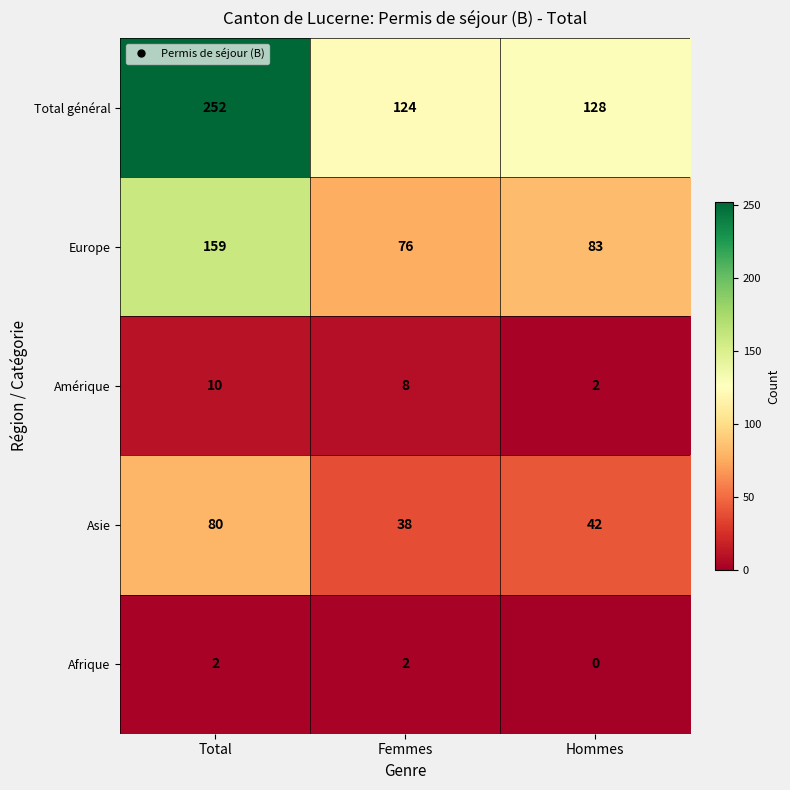

What is the greatest value displayed?

252